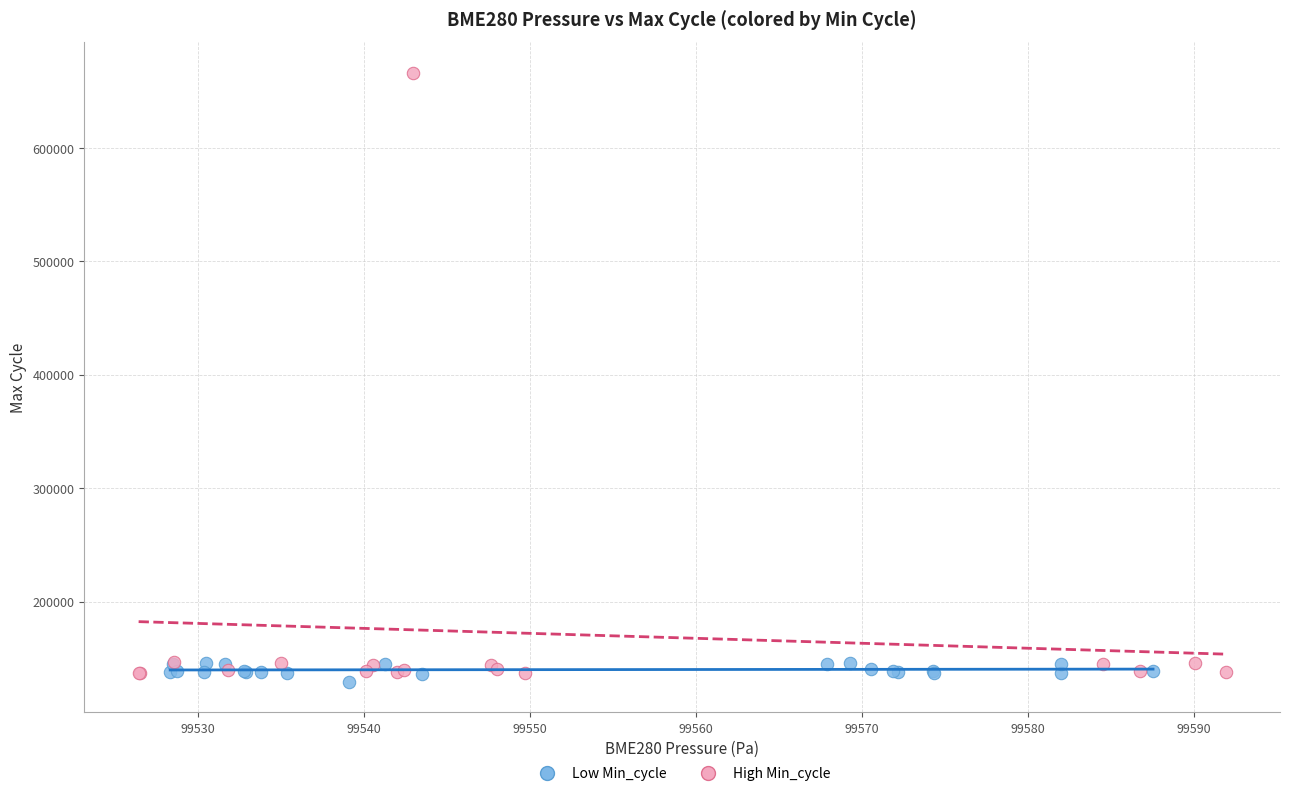

Which series has the largest Y range (max minus min)?

High Min_cycle